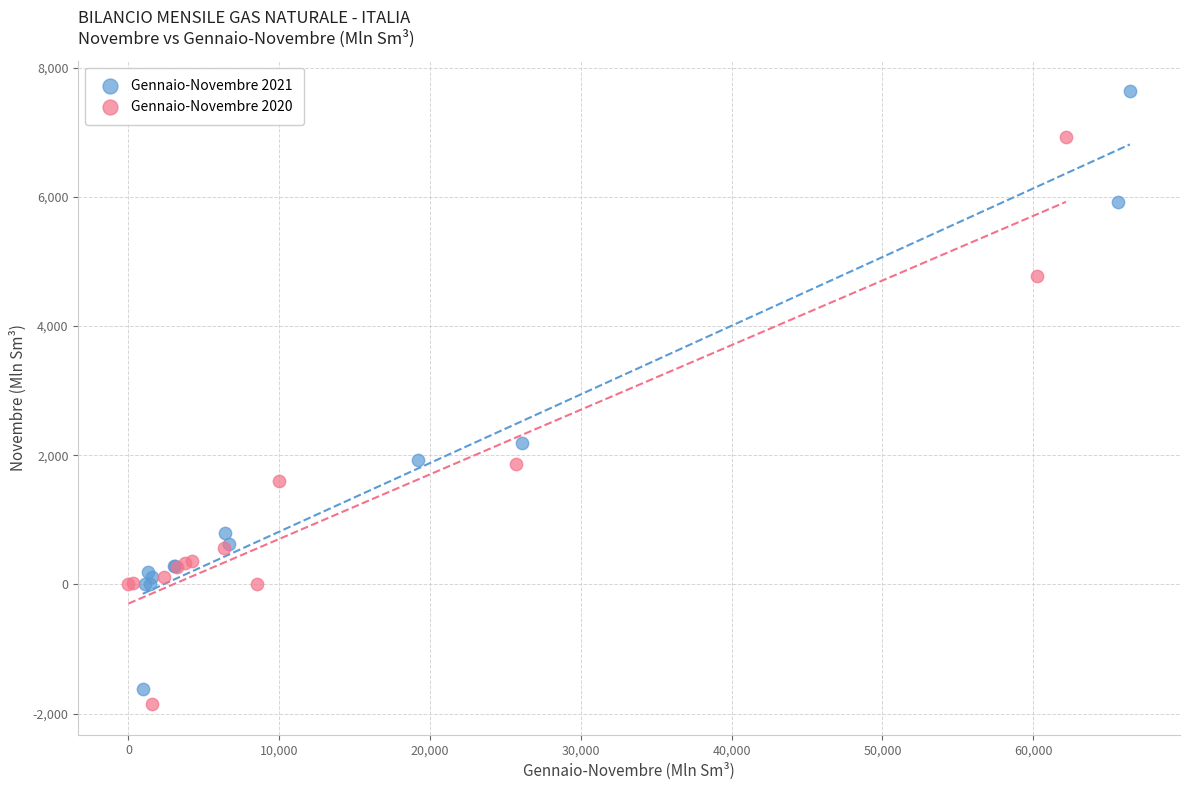

Which series contains the lowest Y value?

Gennaio-Novembre 2020